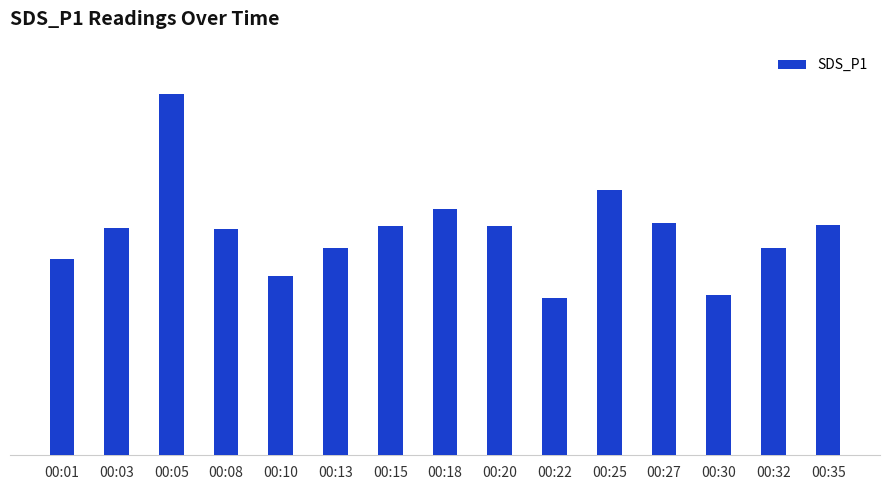

What is the sum of all values?

163.8